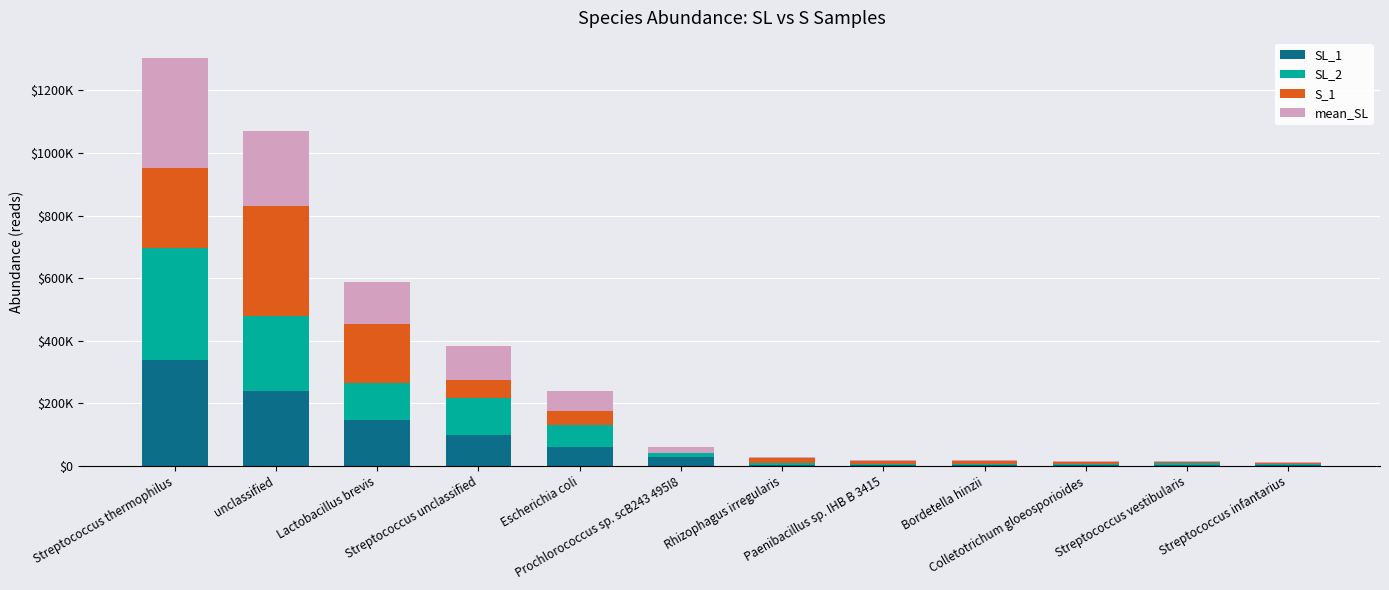

What is the total value across all series at Streptococcus vestibularis?

15762.6